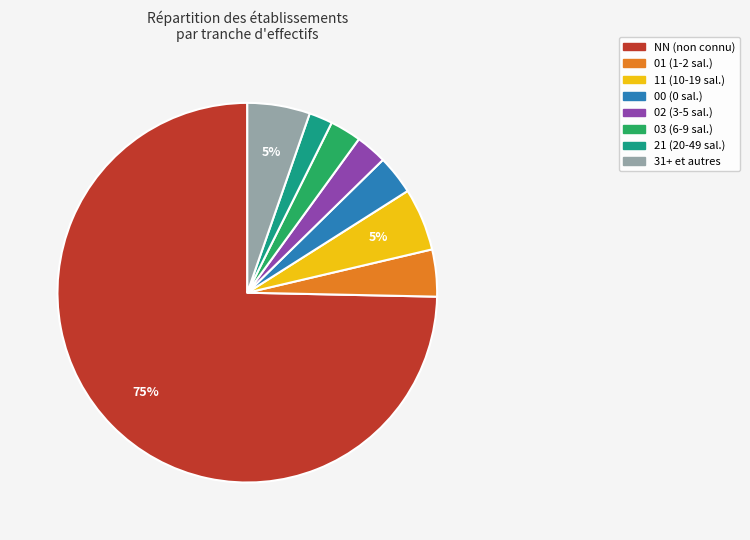

To the nearest percent, what is the average slice percentage?

12%